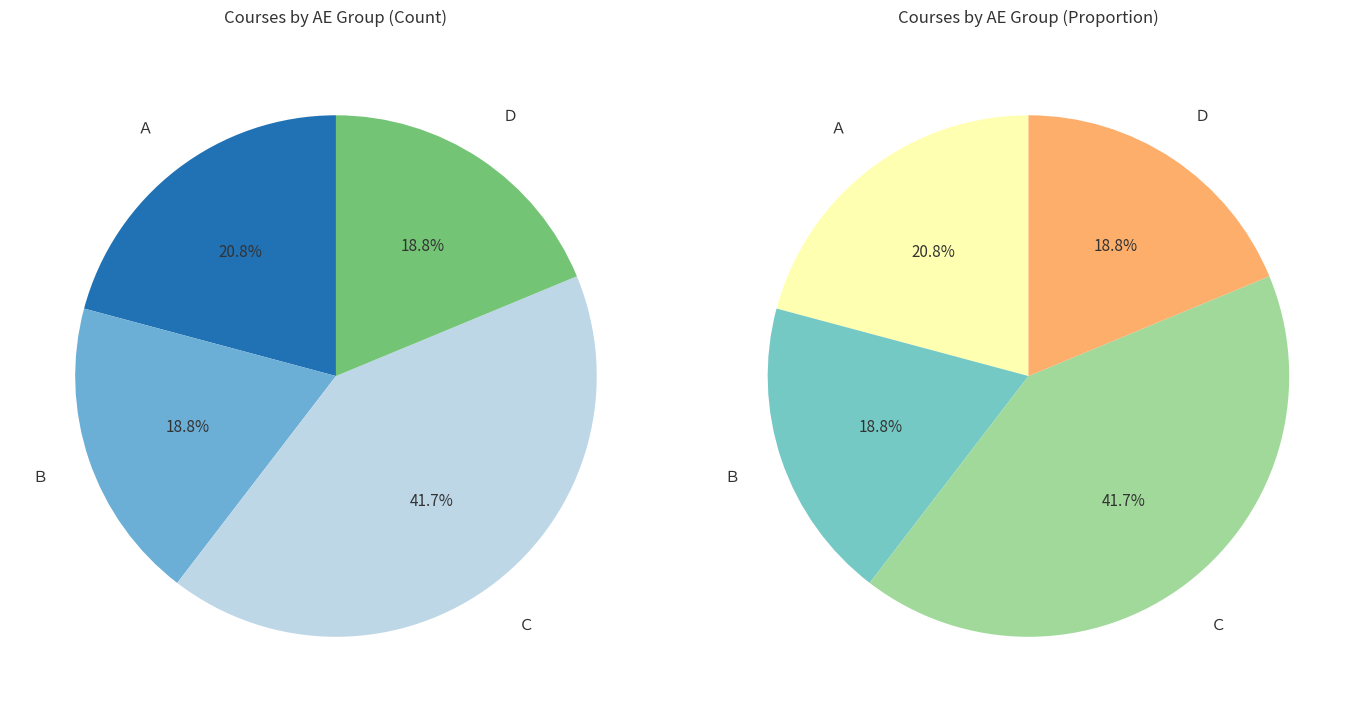

True or false: Ｂ accounts for 32% of the total.

False